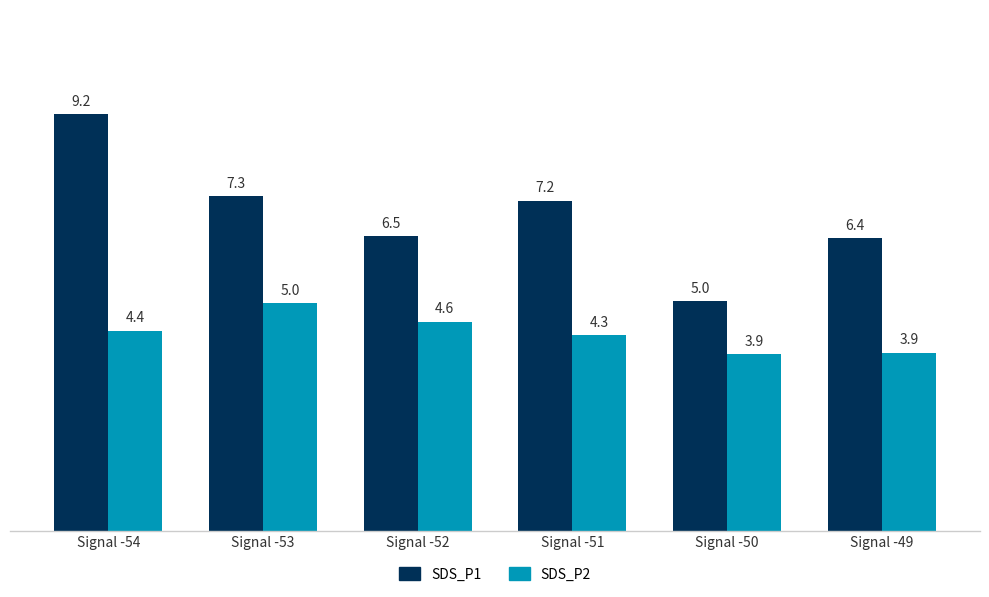

Is it true that SDS_P1 equals 2.2 at Signal -52?

False